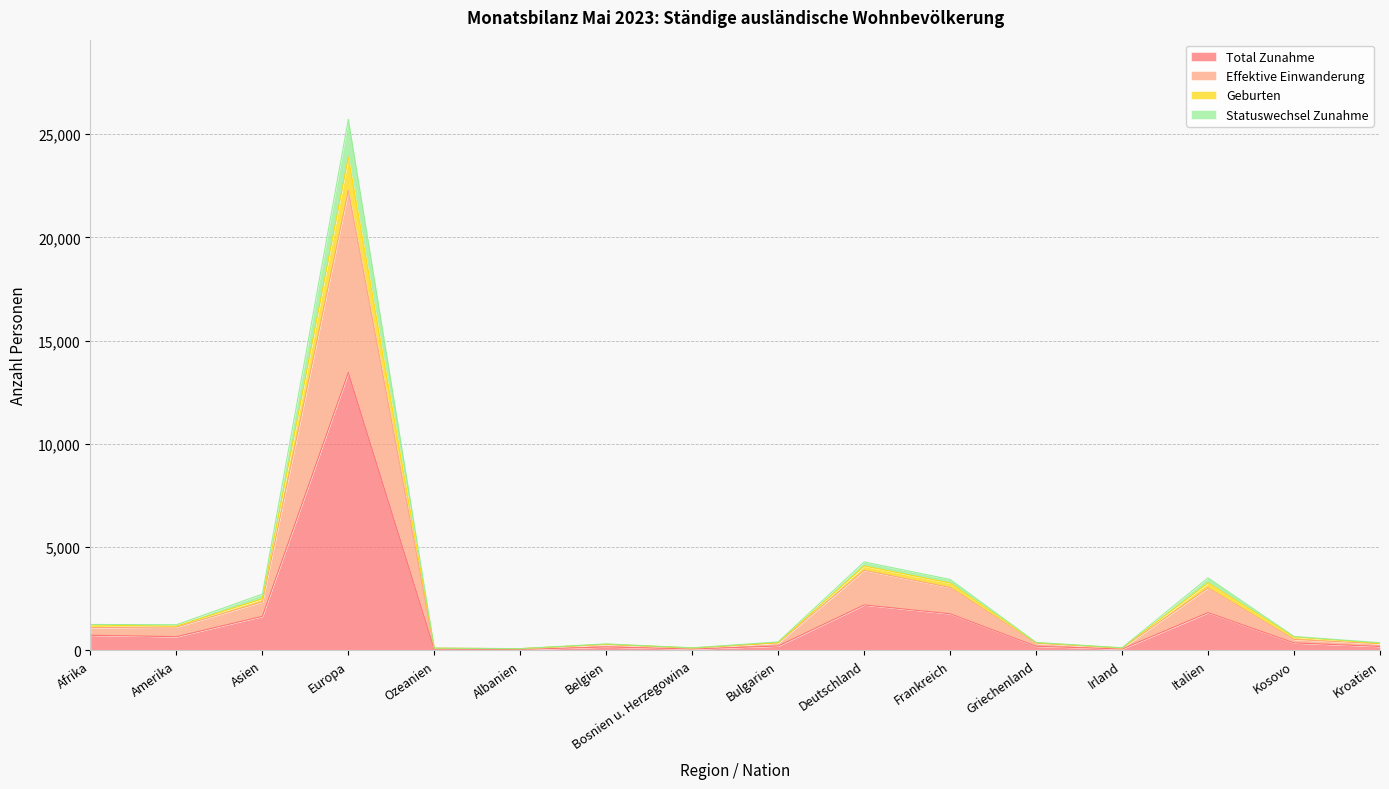

What is the maximum value for Total Zunahme?

13453